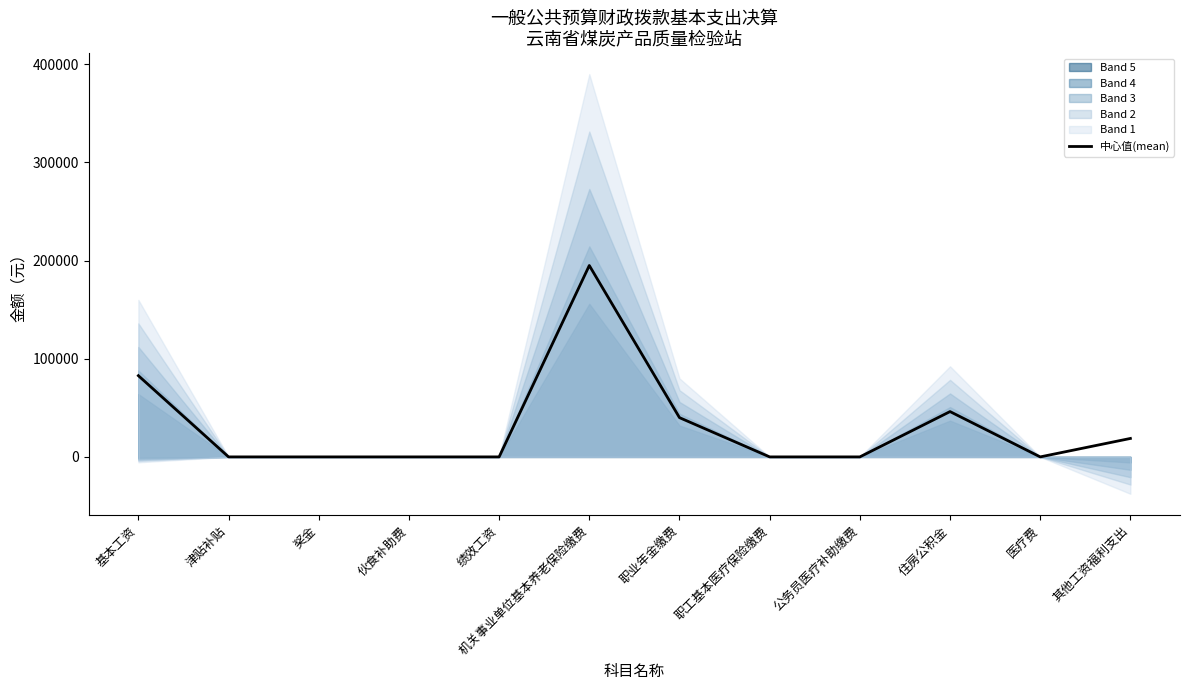

How many values are above zero?

5